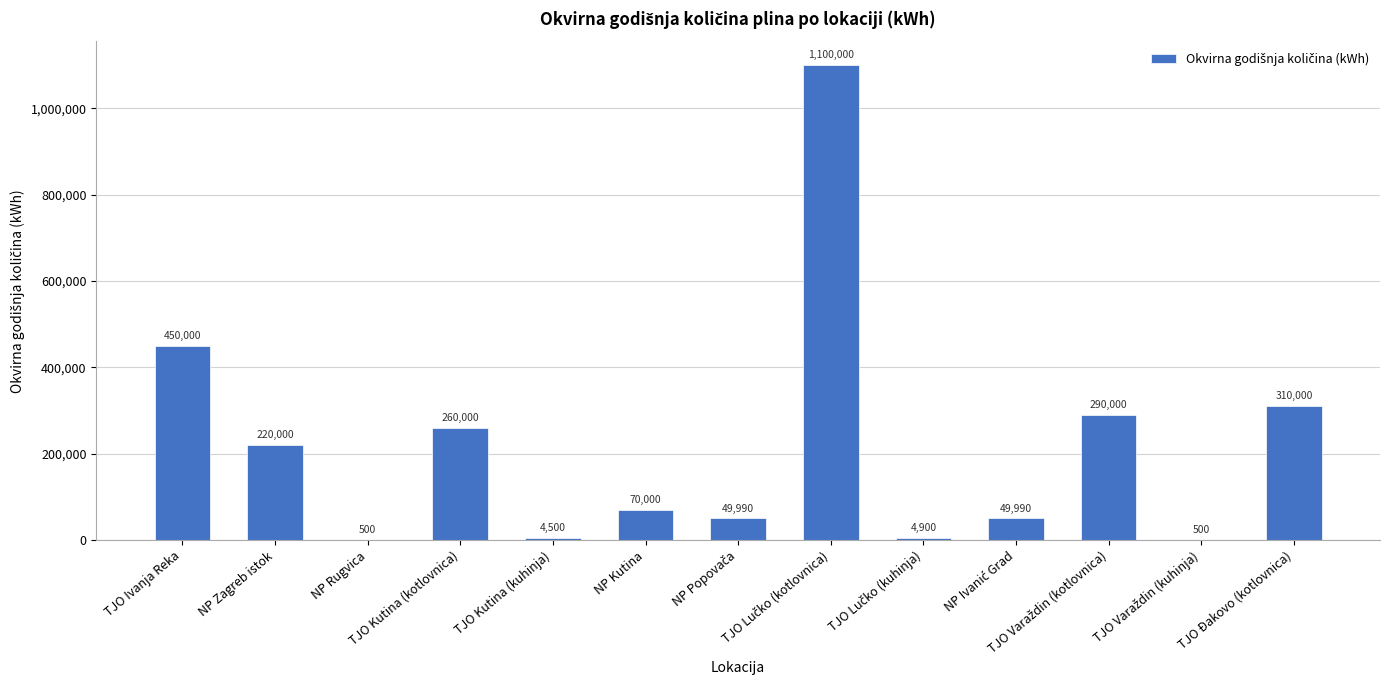

What is the maximum value shown in the chart?

1100000